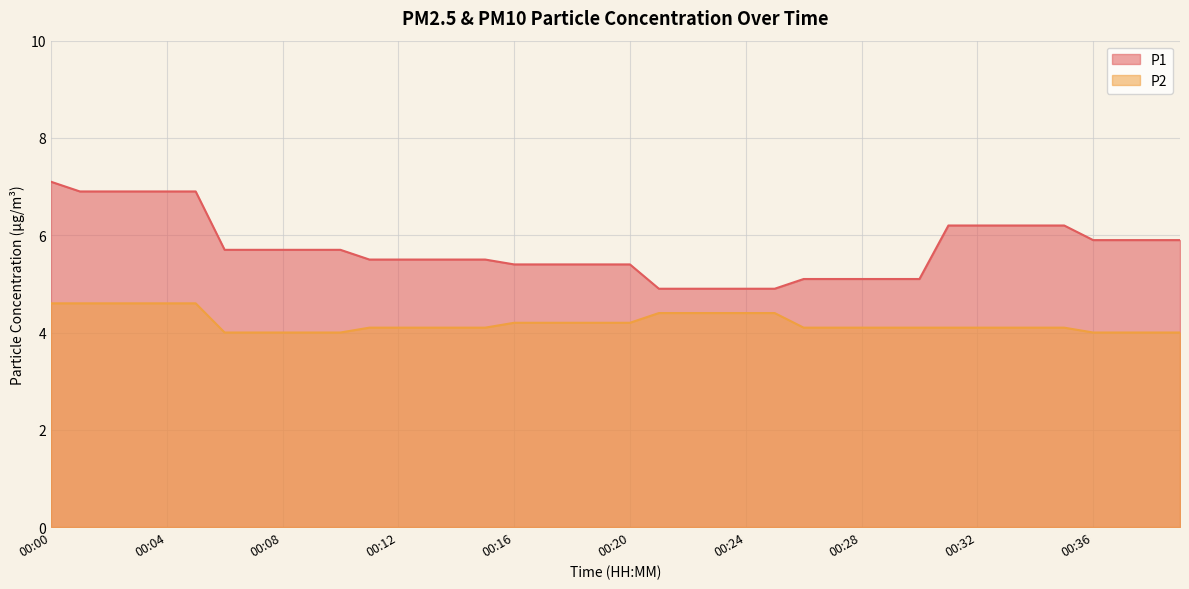

At how many categories does at least one series exceed 5?

35